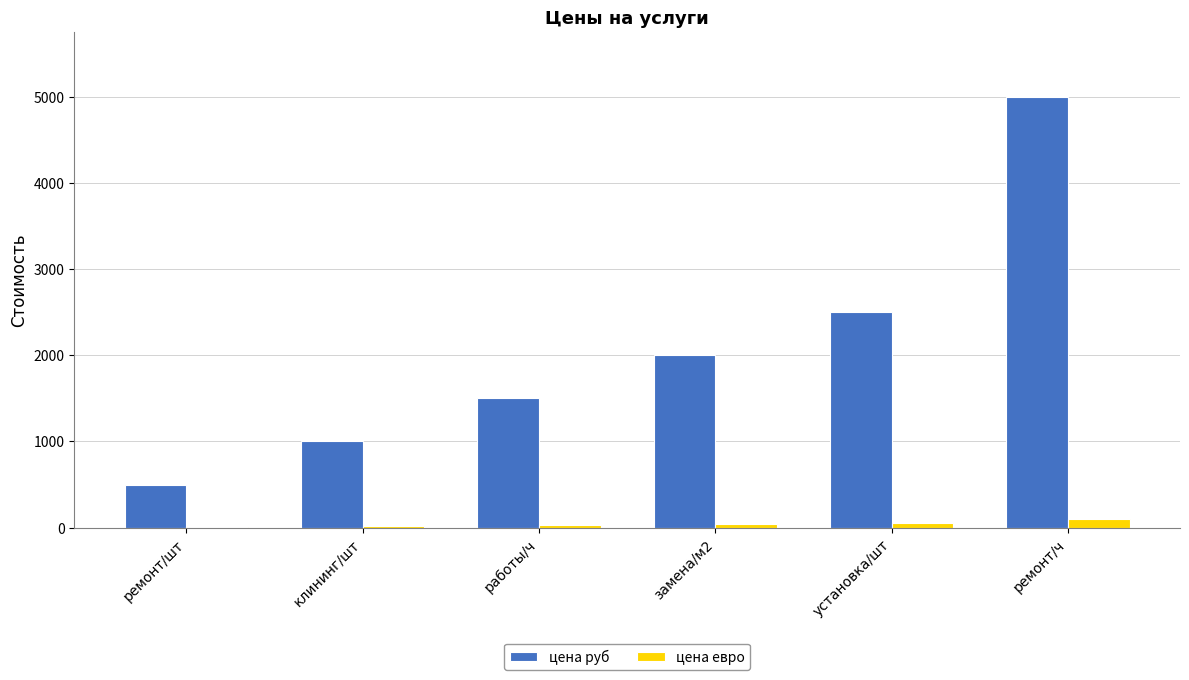

What are all the series names shown in the legend?

цена руб, цена евро